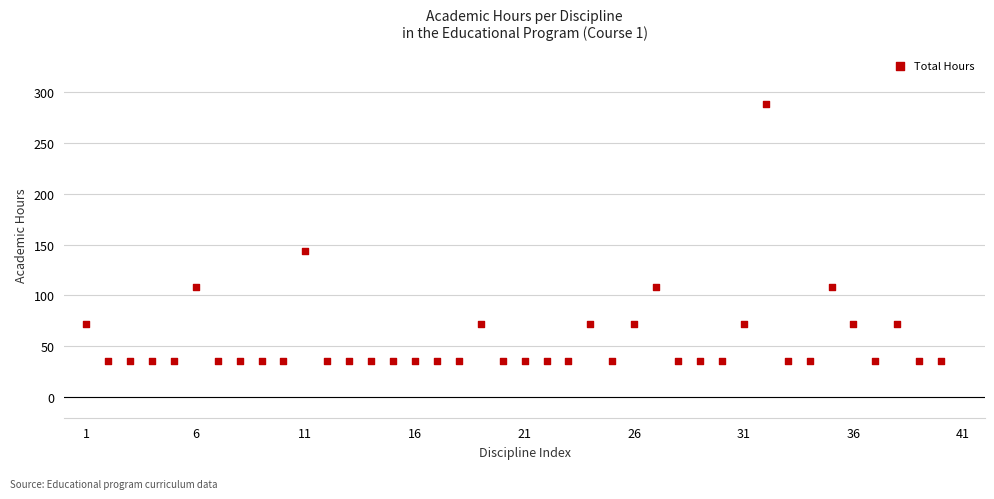

What Y value in the scatter plot is closest to 162?

144